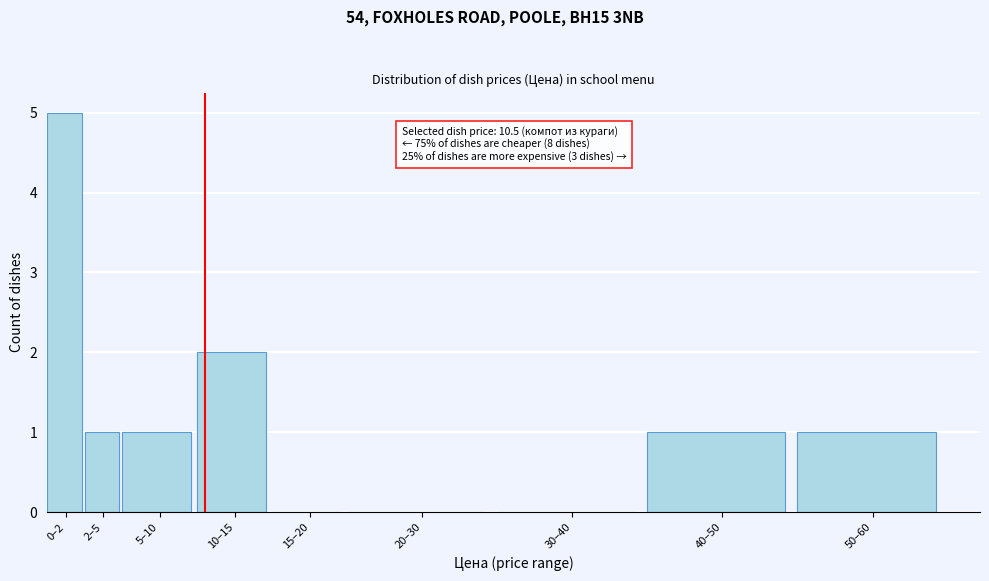

Reading left to right, extract all data points from this chart.

0–2=5	2–5=1	5–10=1	10–15=2	15–20=0	20–30=0	30–40=0	40–50=1	50–60=1